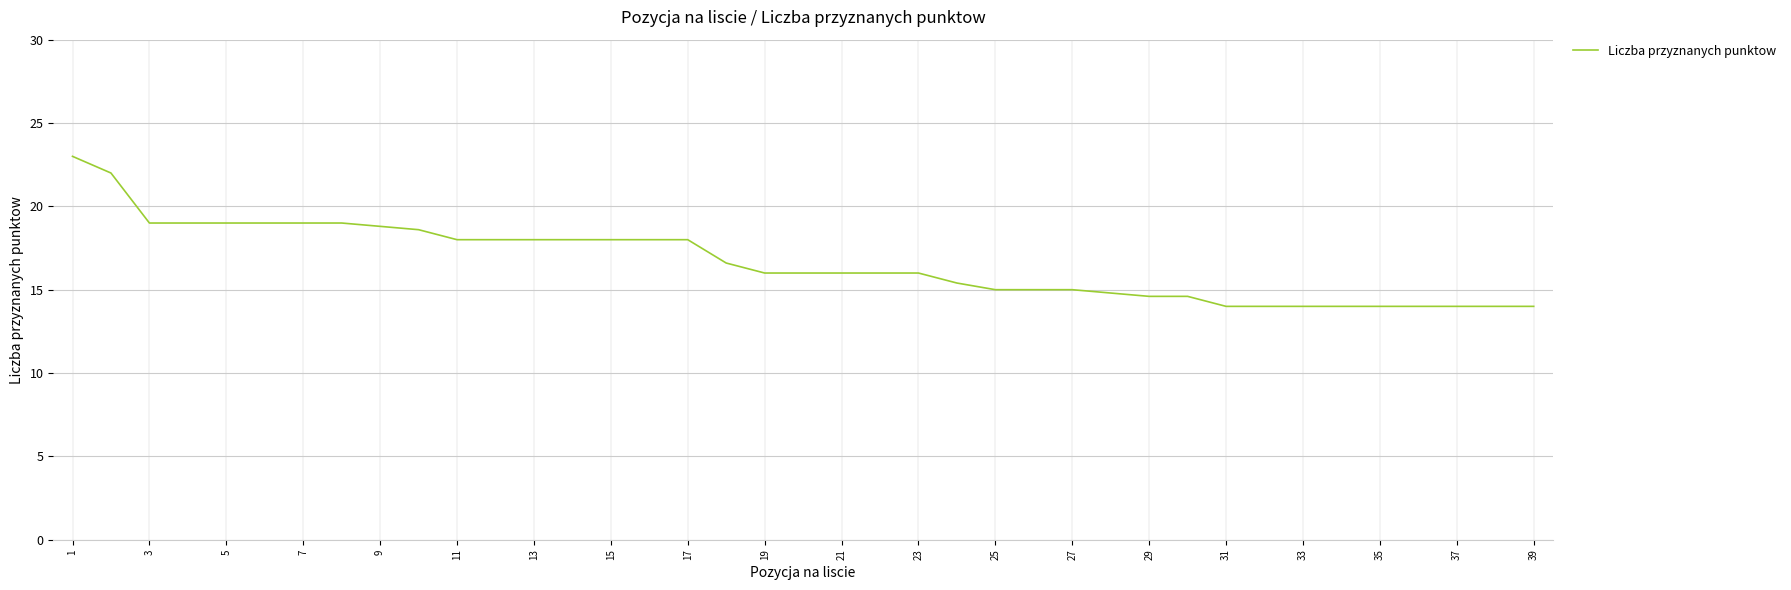

What is the maximum value shown in the chart?

23.0